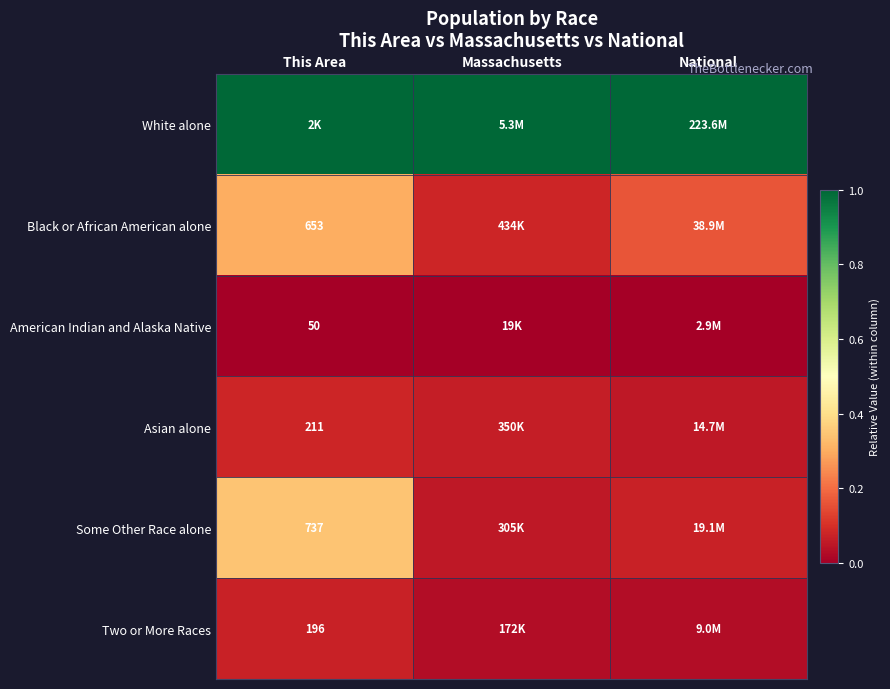

Is the value of American Indian and Alaska Native at This Area greater than the value of Asian alone at Massachusetts?

No